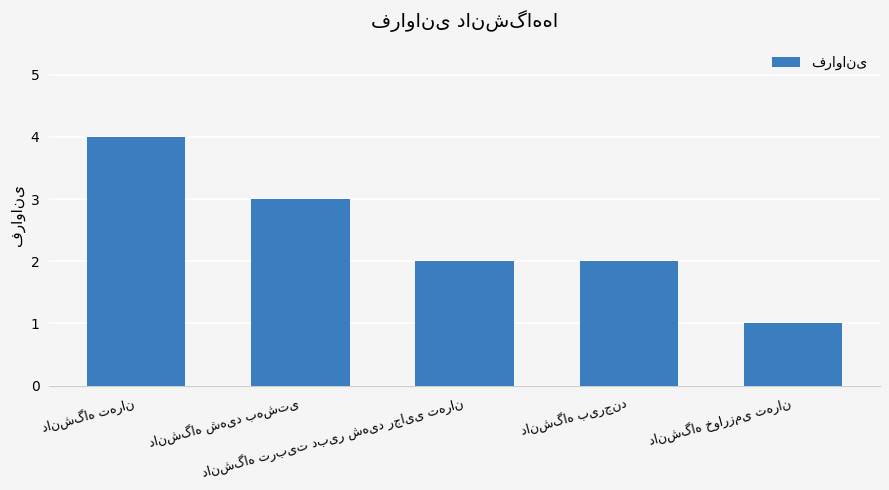

What is the sum of all values?

12